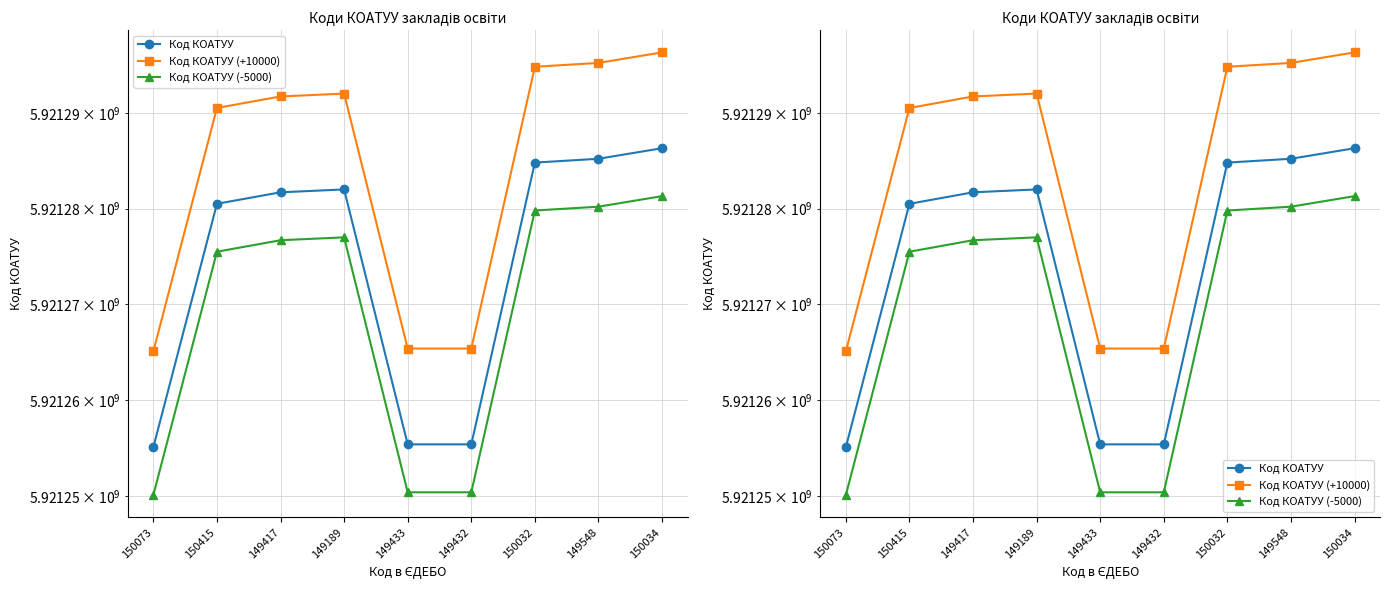

How many lines are shown in the chart?

3